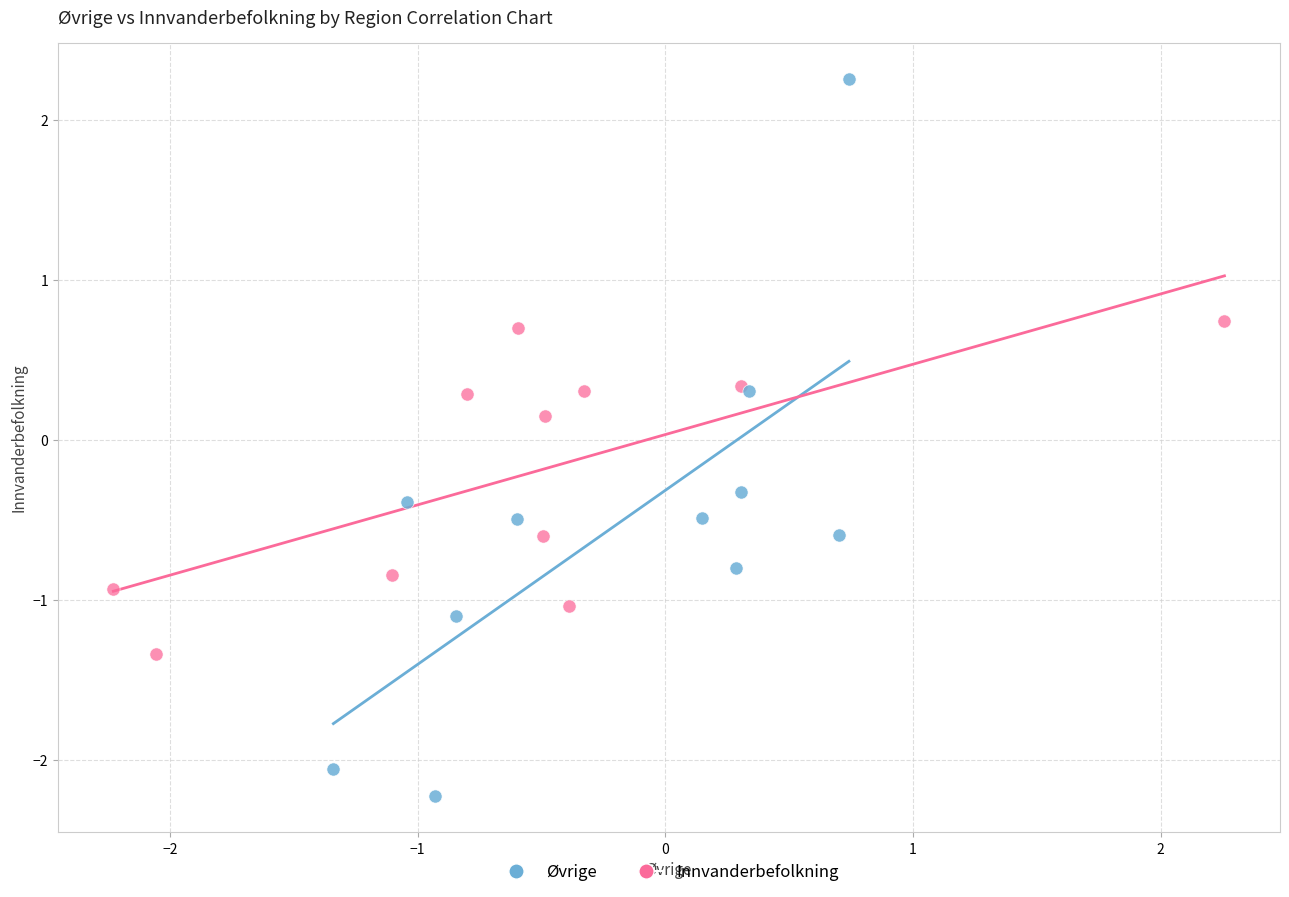

Which series contains the lowest Y value?

Øvrige